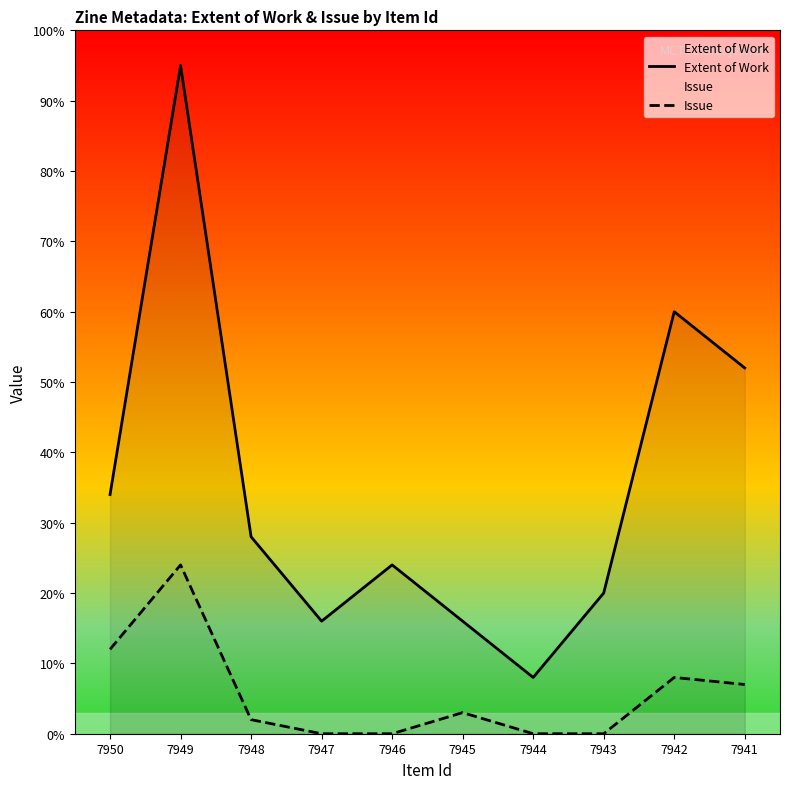

True or false: Issue has a value of 20.3 at 7950.

False